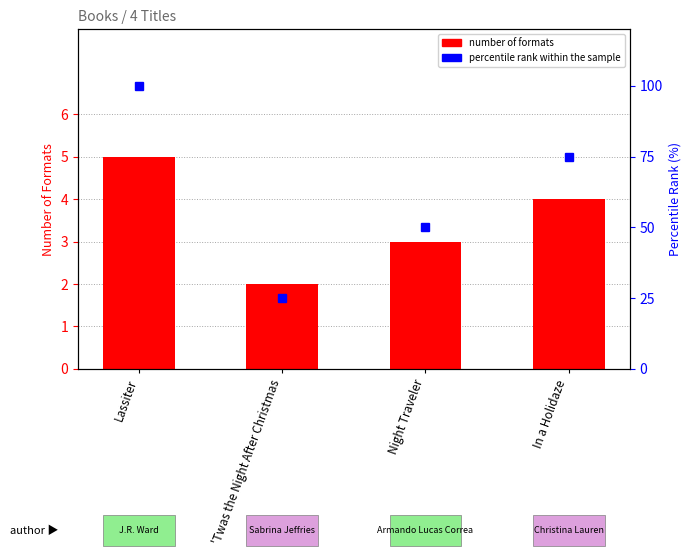

What are all the series names shown in the legend?

number of formats, percentile rank within the sample